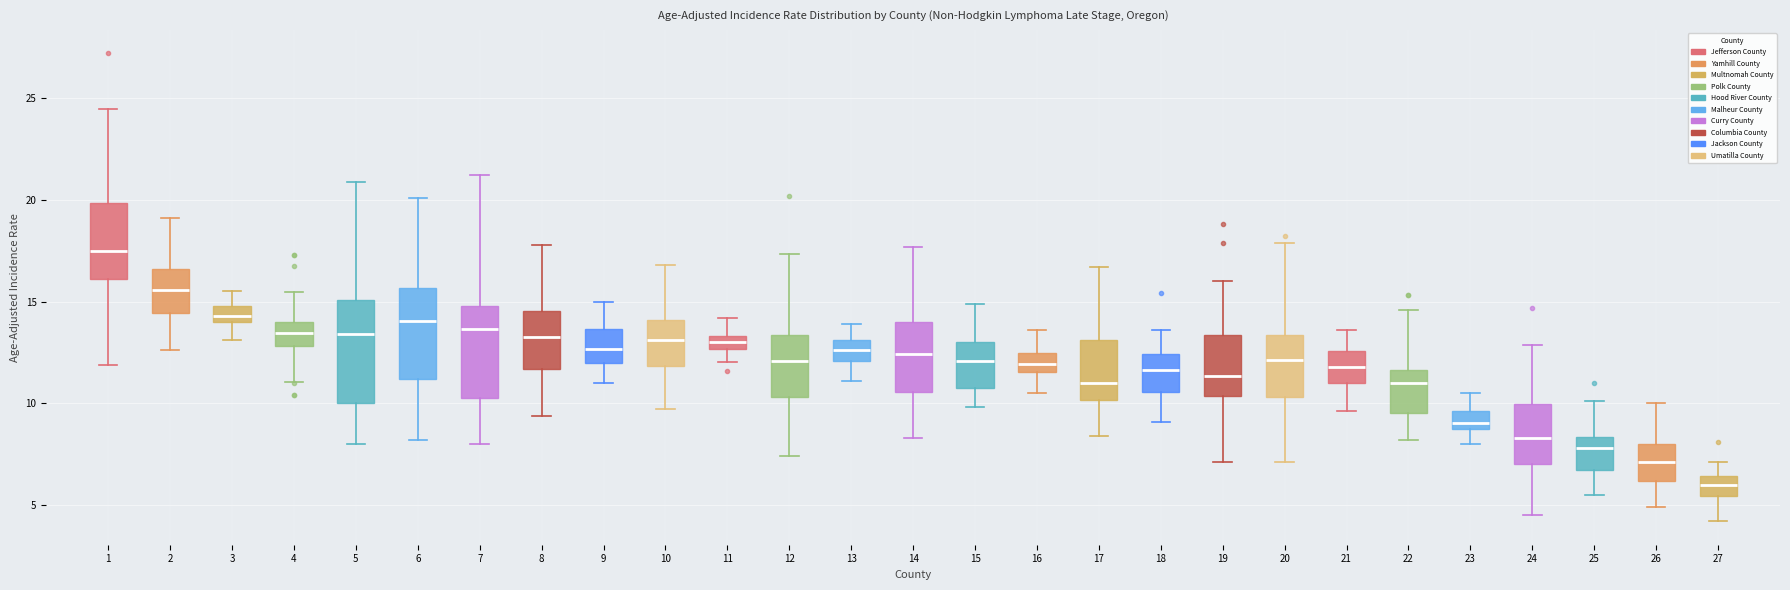

Which box is the tallest, from its lower edge to its upper edge?

5